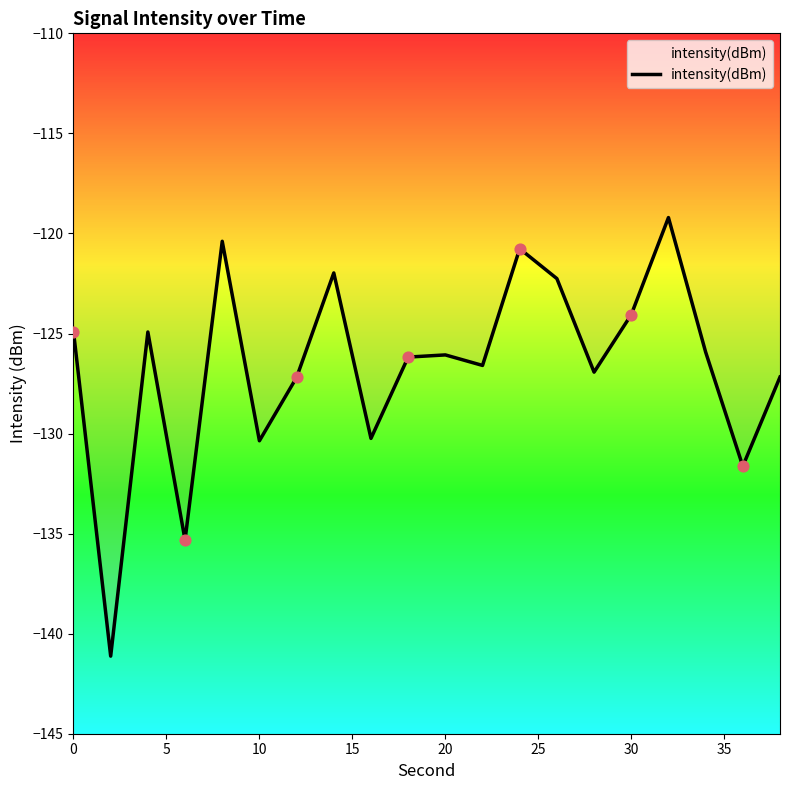

What is the greatest value displayed?

-119.2